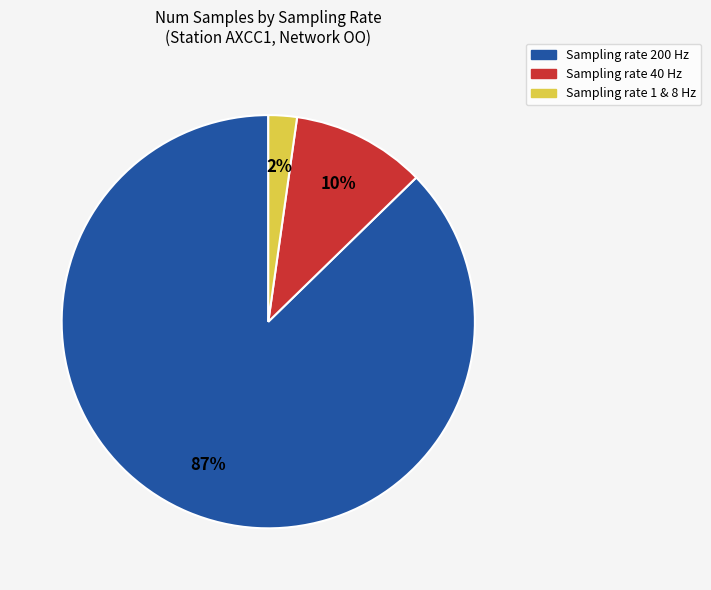

Is there a majority slice in this chart?

Yes